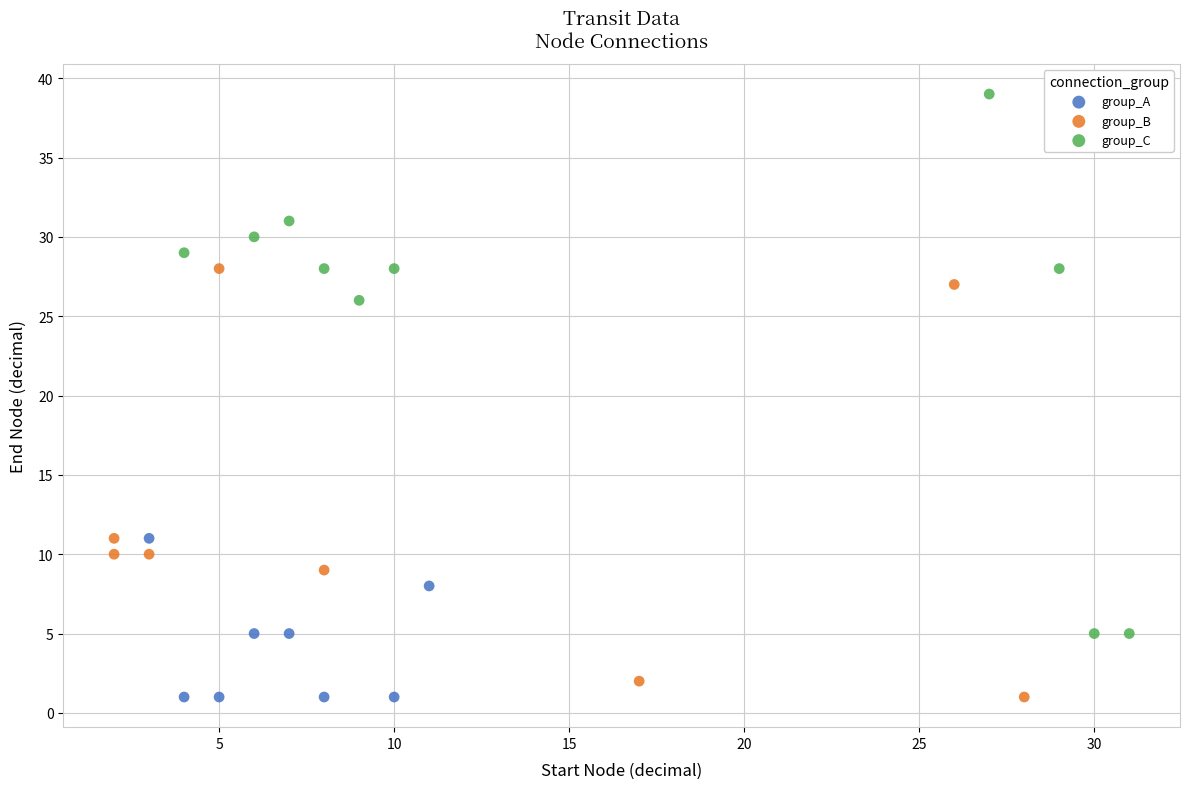

Which series has the widest spread of Y values?

group_C